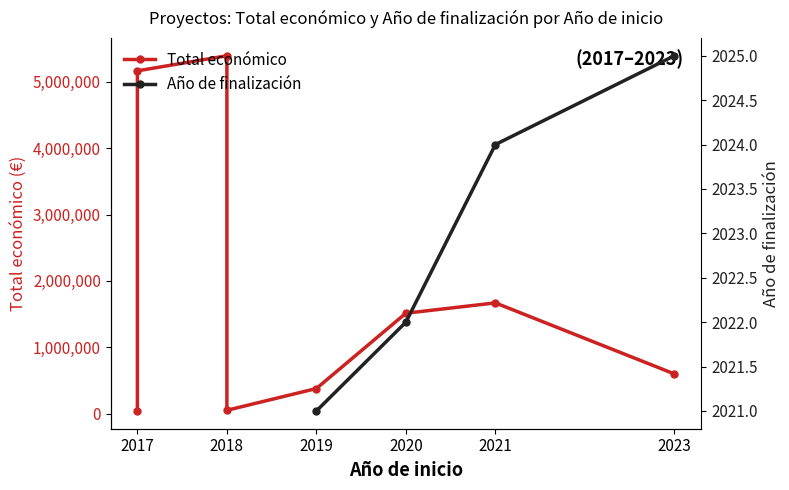

Reading left to right, transcribe all the data shown in this chart.

42072	5163335	5390598	52055	379920	1513726	1669400	599883